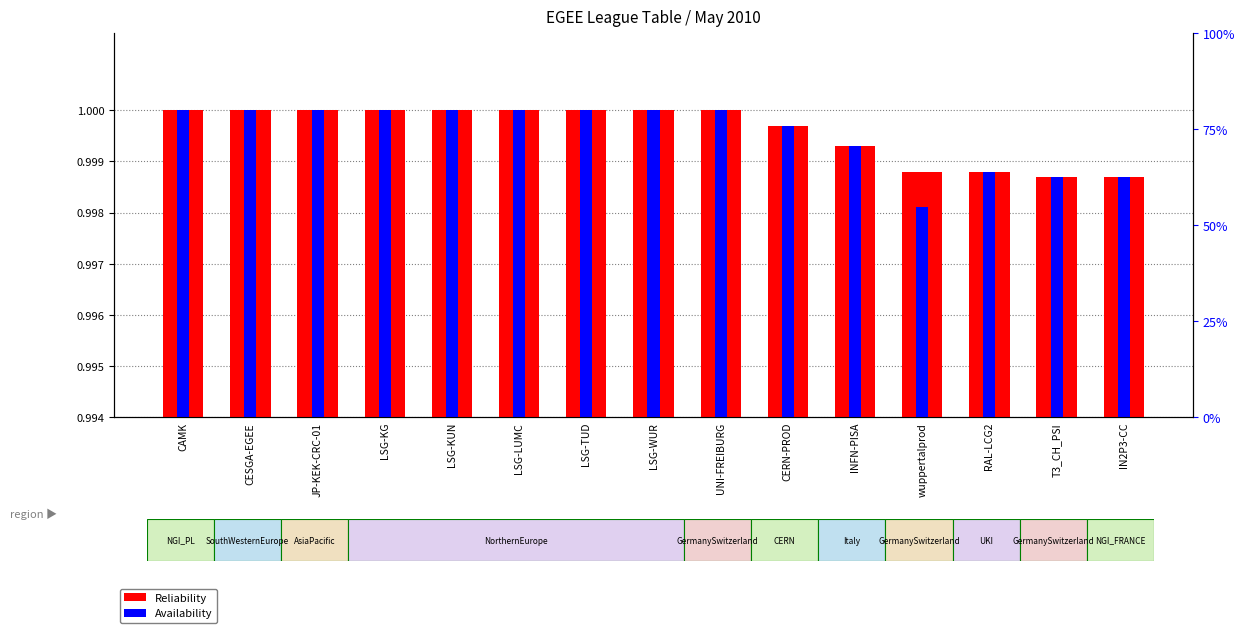

True or false: Reliability has a value of 1.8 at LSG-WUR.

False